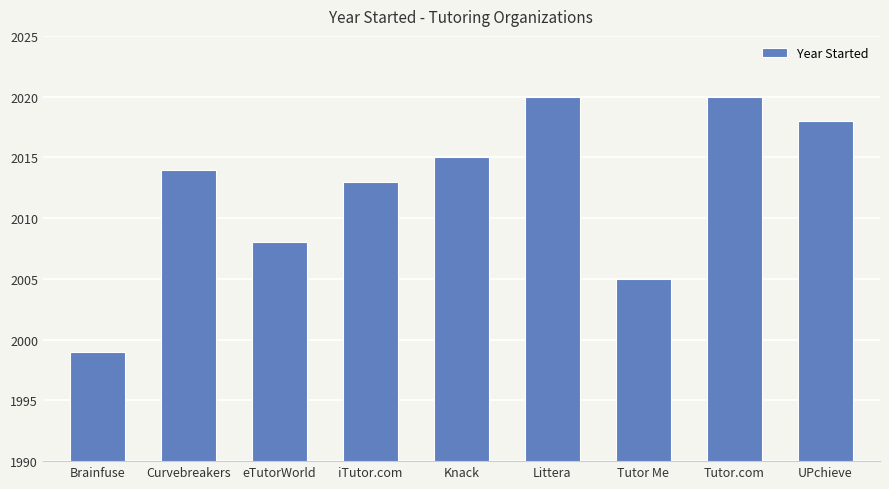

What is the smallest value displayed?

1999